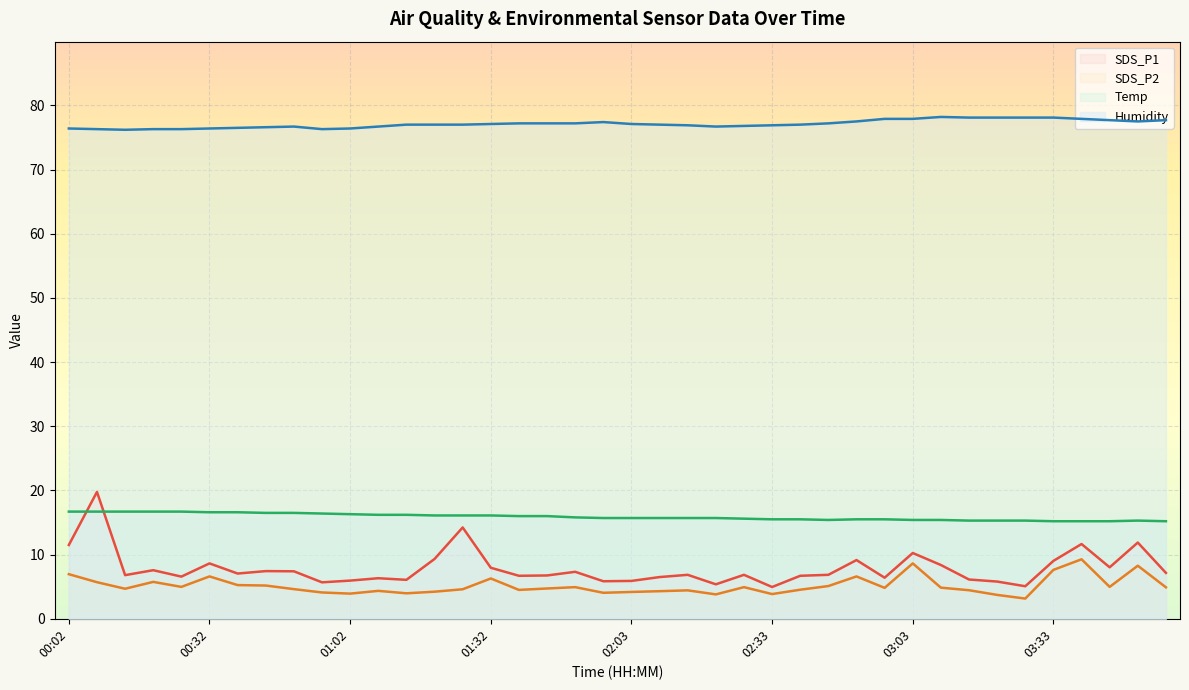

Does the chart display data point markers on the line(s)?

No